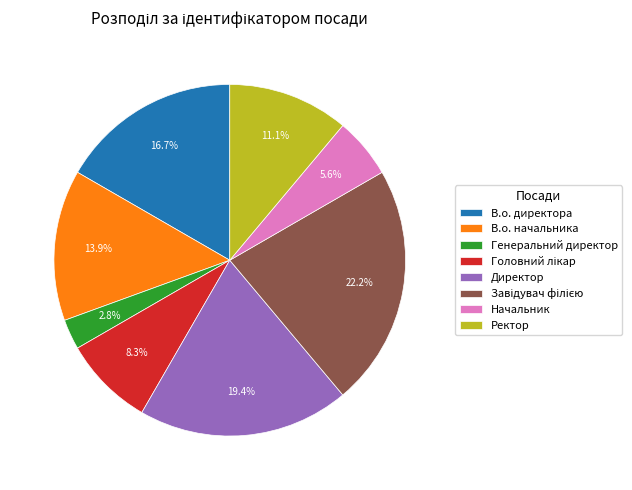

Which category has the smallest portion of the pie?

Генеральний директор